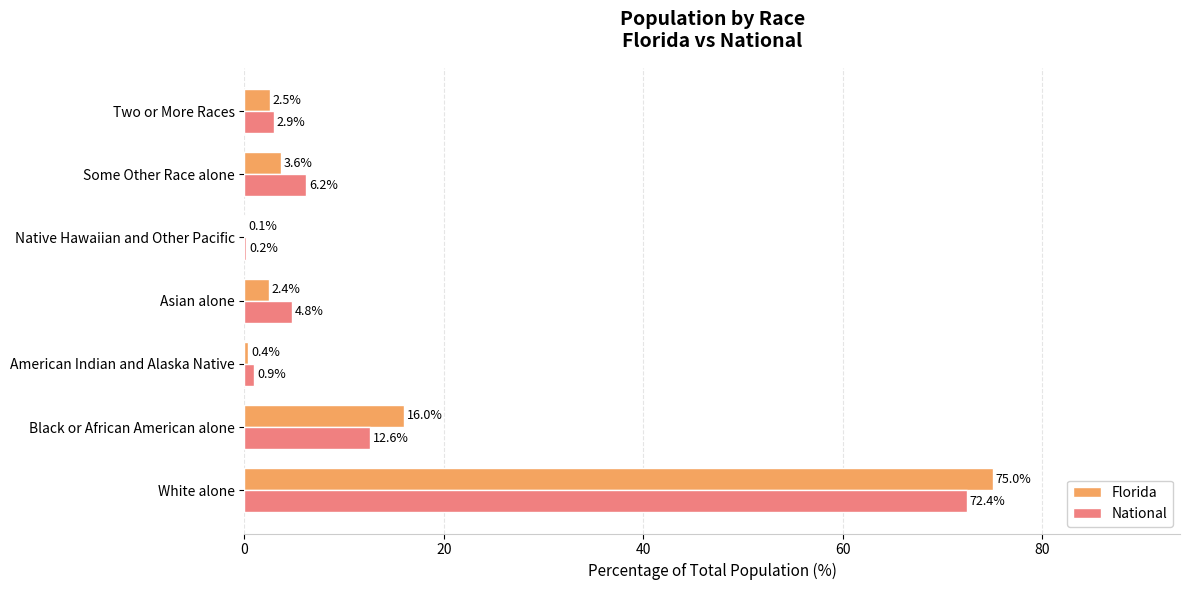

The value of Florida at American Indian and Alaska Native is 0.4. True or false?

True